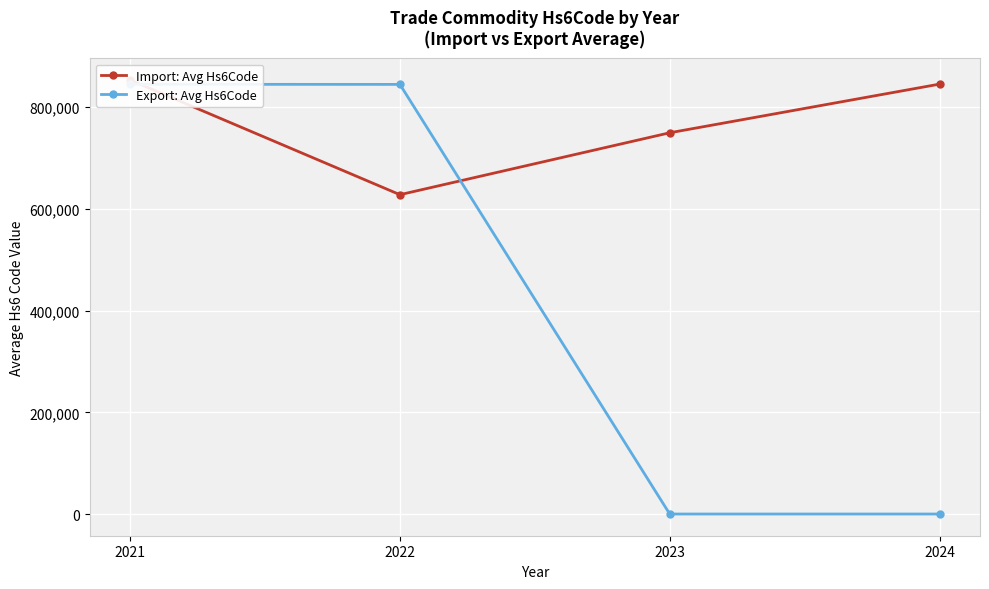

How many categories are shown in the chart?

4